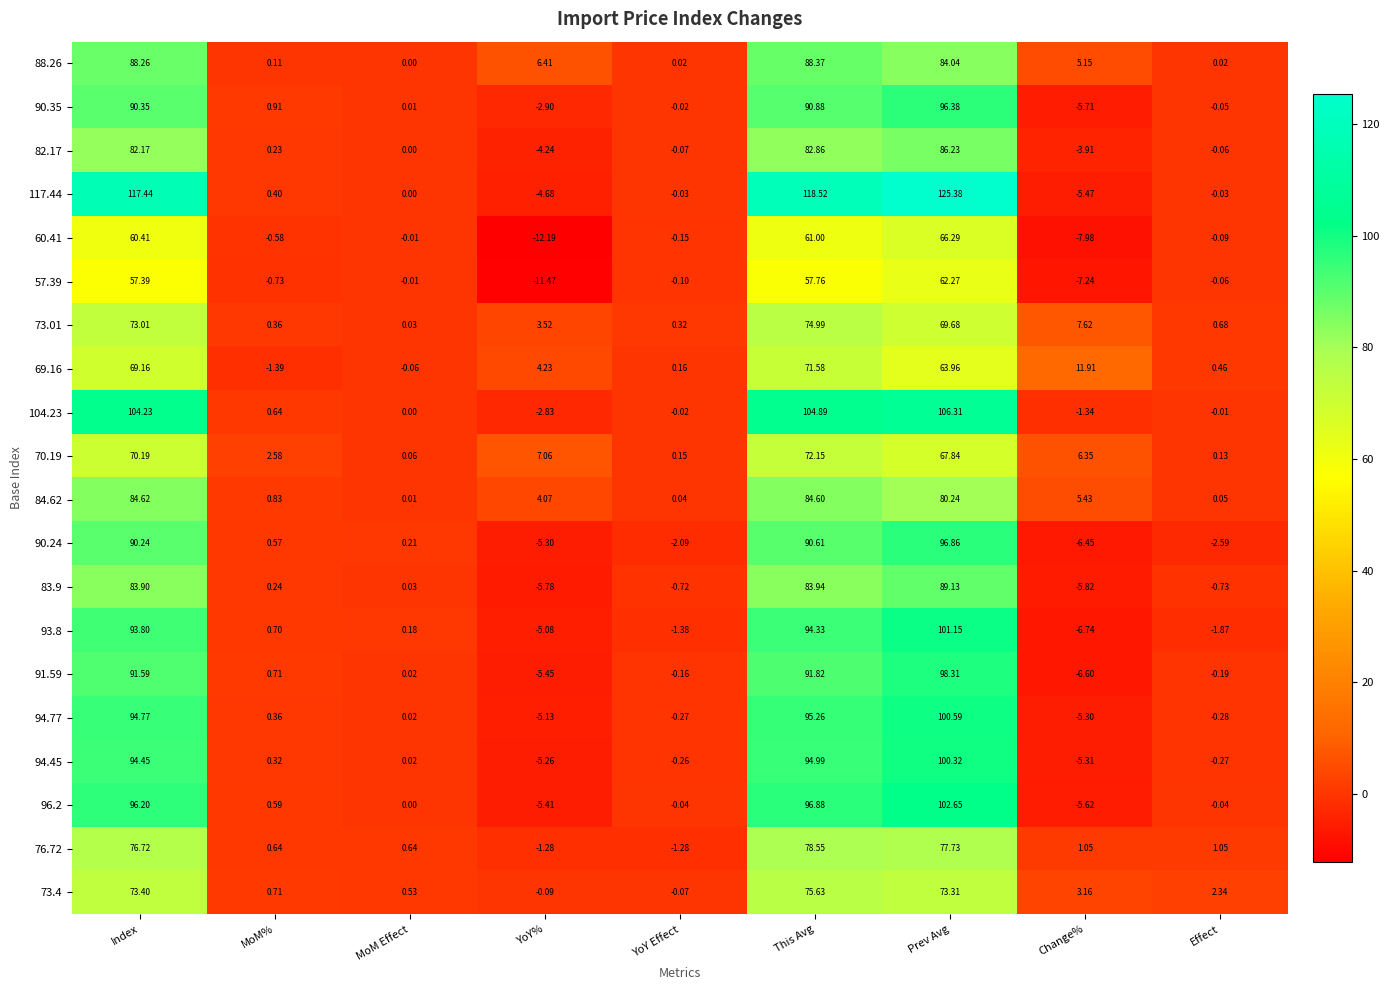

At which label does 57.39 reach its minimum?

YoY%